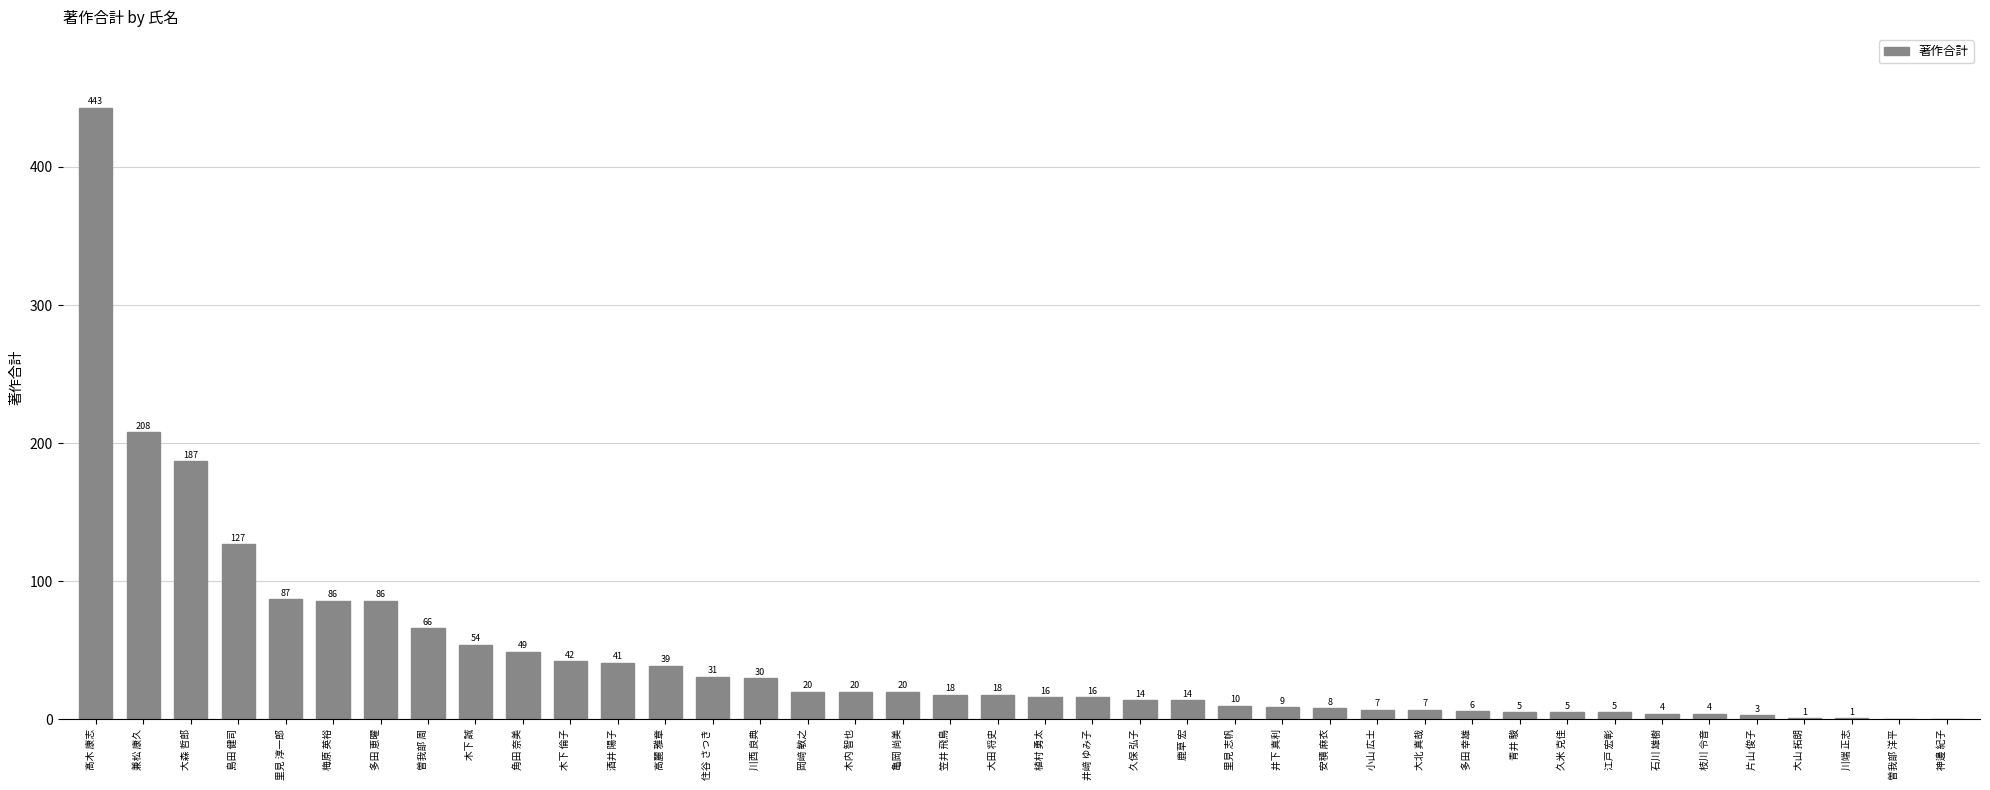

What is the ratio of the value at 亀岡 尚美 to the value at 里見 淳一郎?

0.2